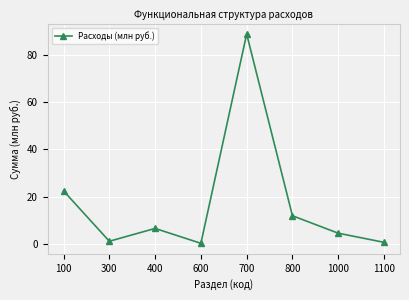

How many points are lower than both their immediate neighbors (excluding endpoints)?

2